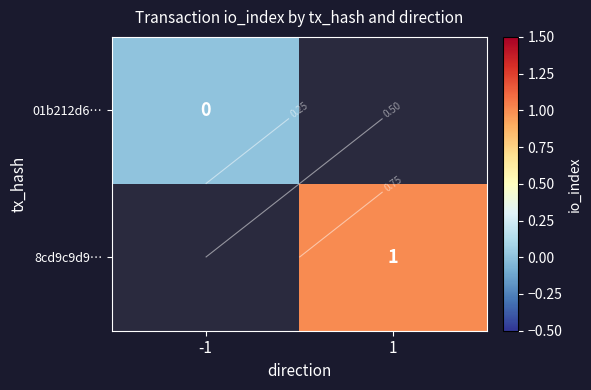

What is the greatest value displayed?

1.0